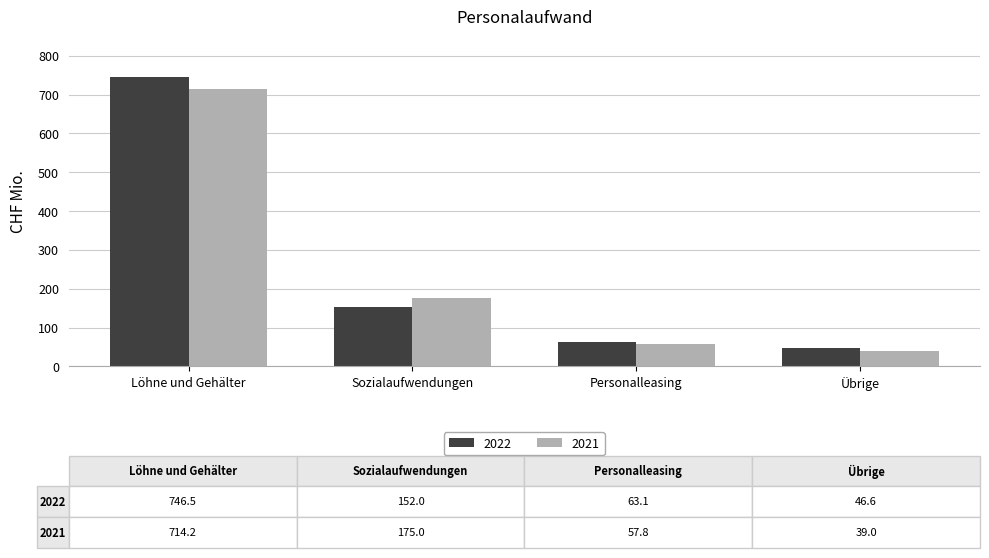

Rank the categories by 2021 value from lowest to highest.

Übrige, Personalleasing, Sozialaufwendungen, Löhne und Gehälter